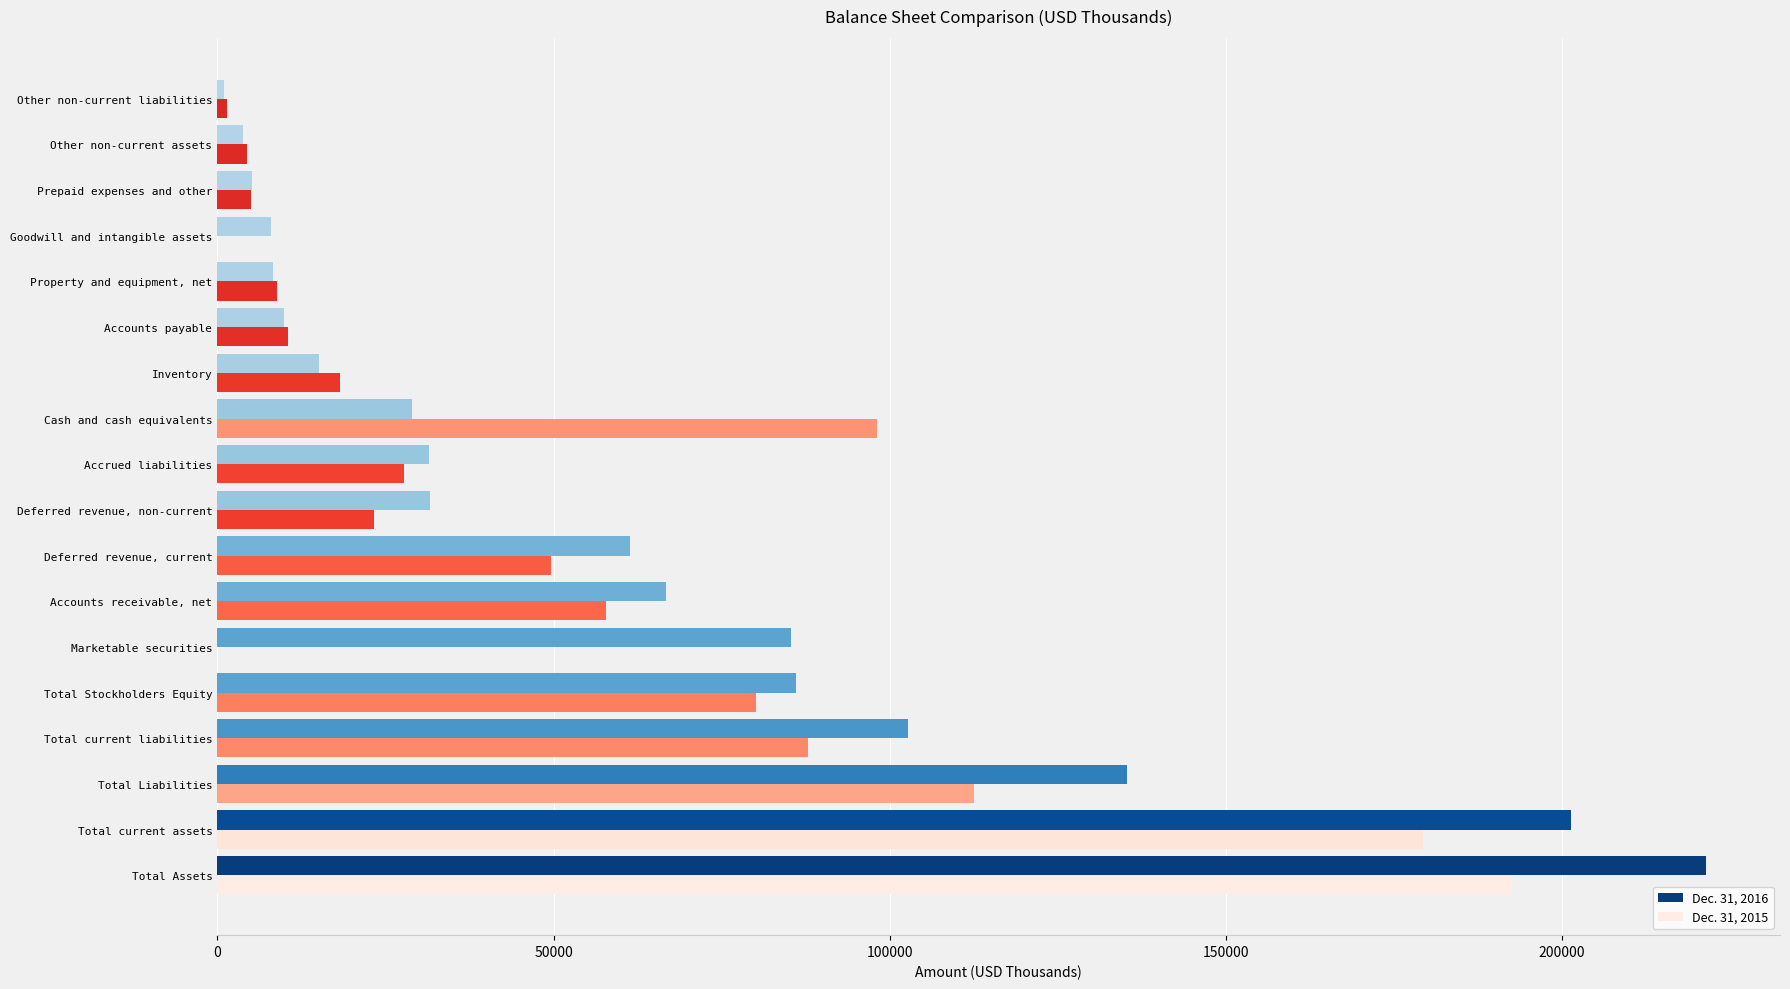

Between Accrued liabilities and Cash and cash equivalents, which series saw the biggest shift?

Dec. 31, 2015